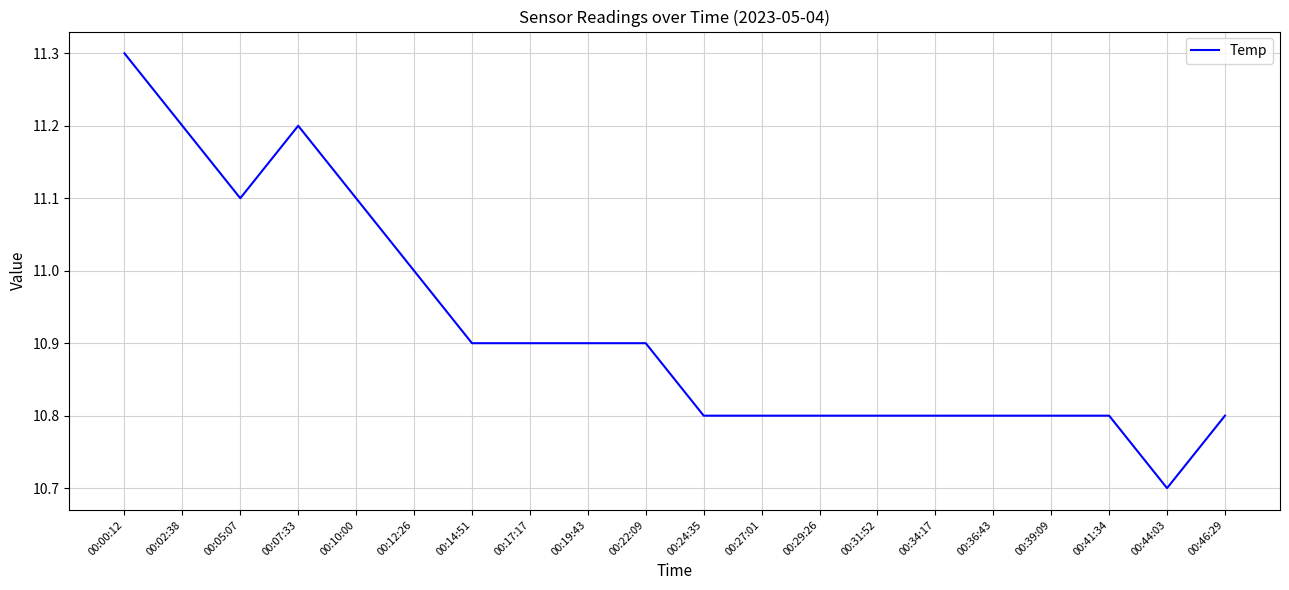

Read the value at 00:46:29.

10.8